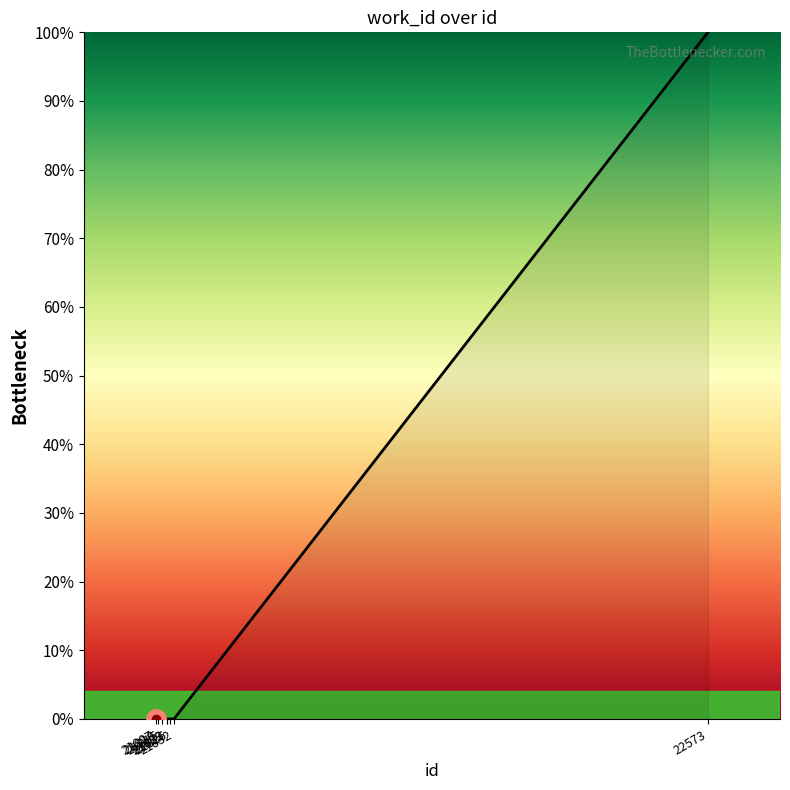

The value at 21815 is -67. True or false?

False